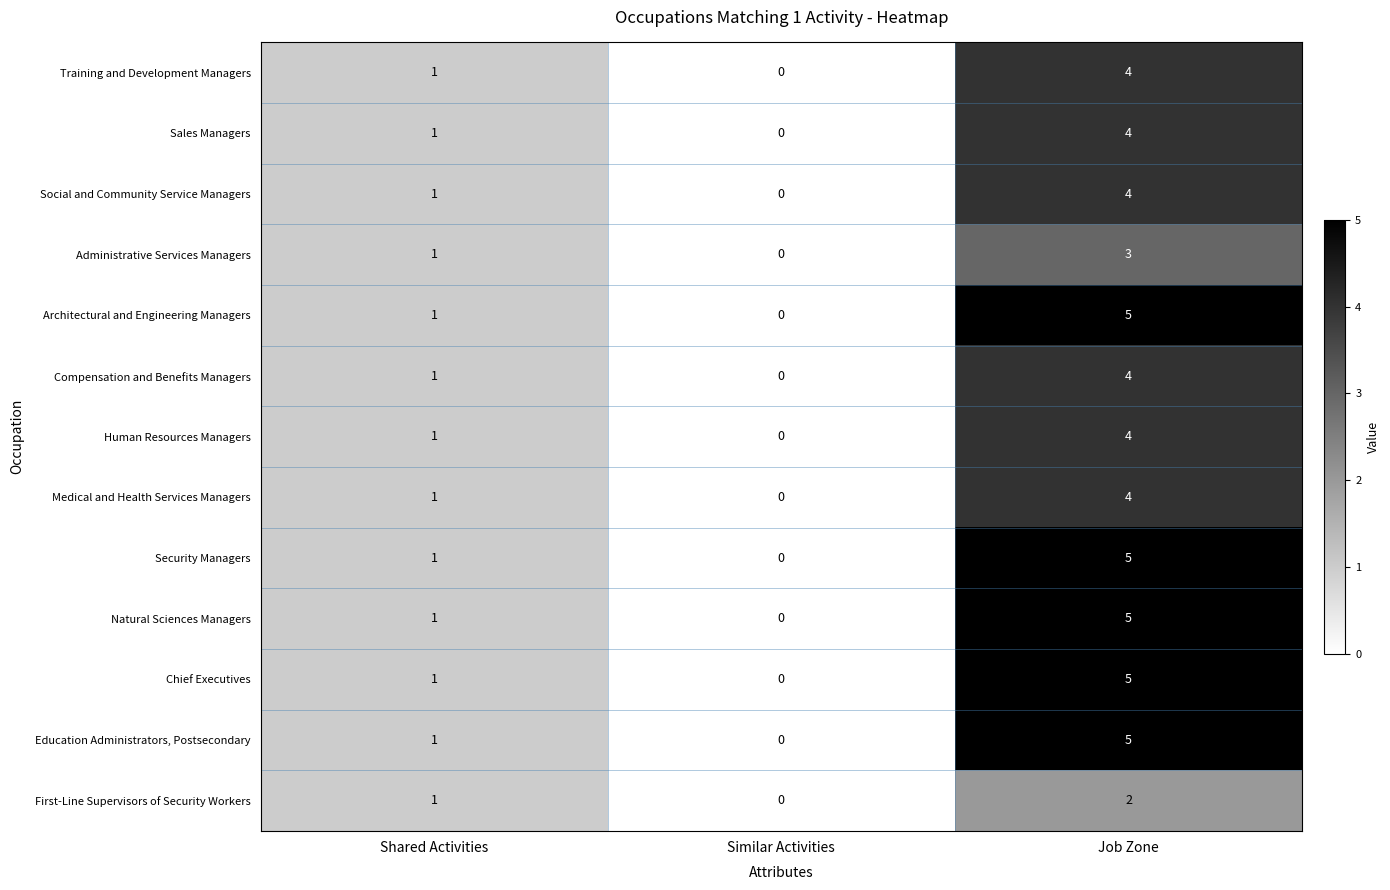

How many data points does each series have?

3